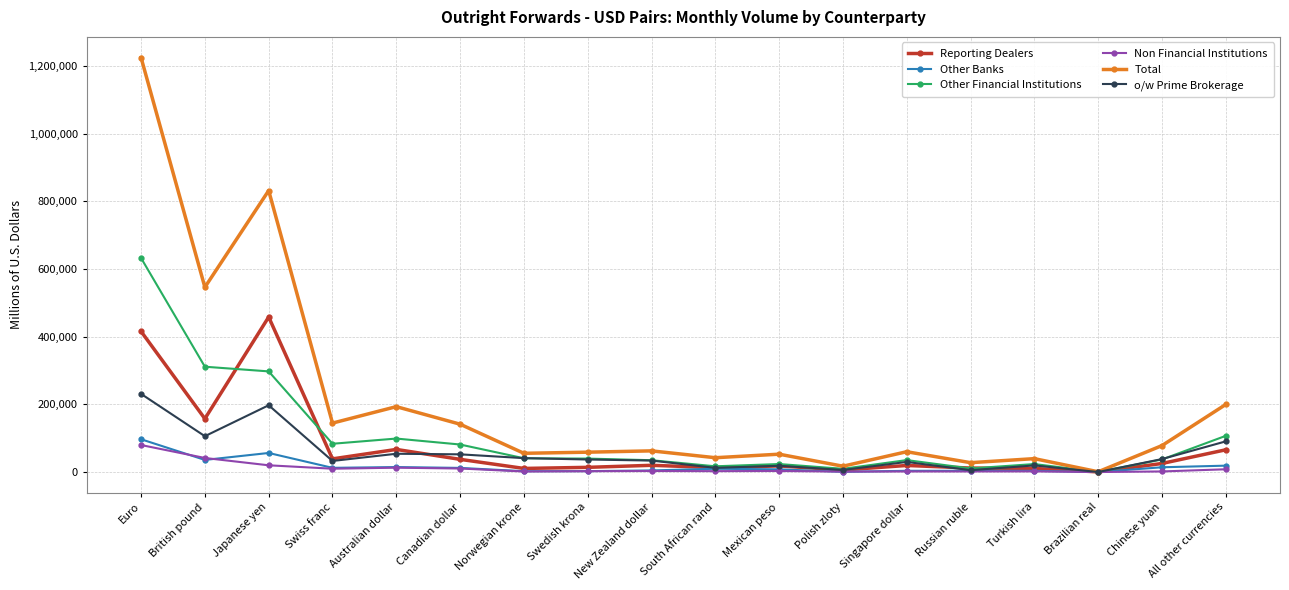

How many data points does each series have?

18